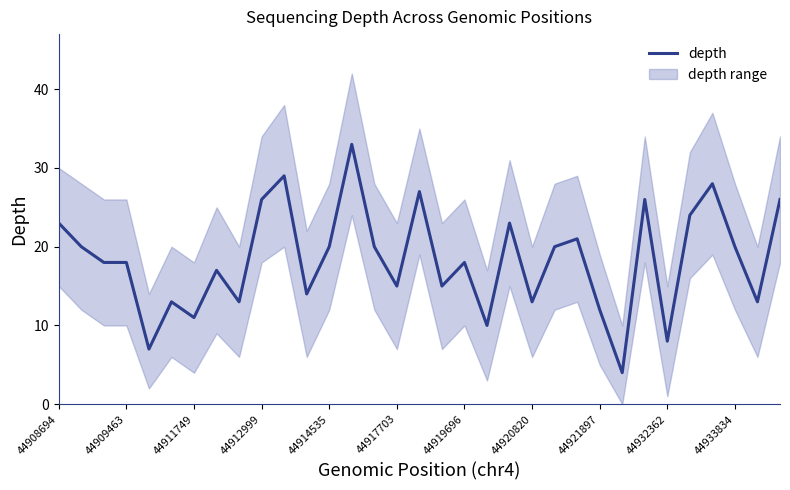

True or false: the data shows 7 at 31.

False